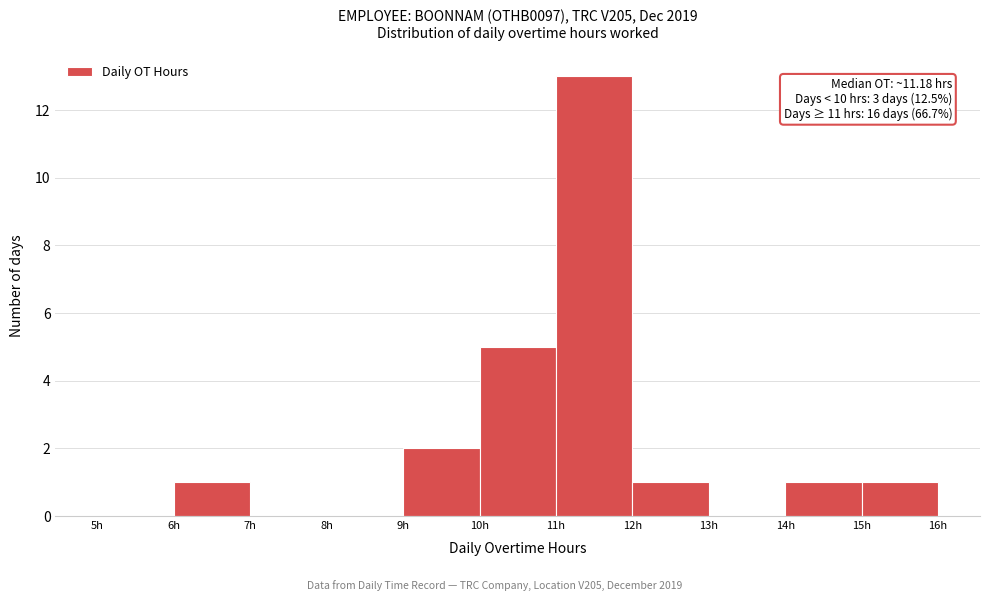

Over which range of the x-axis is the bar tallest?

11 to 12